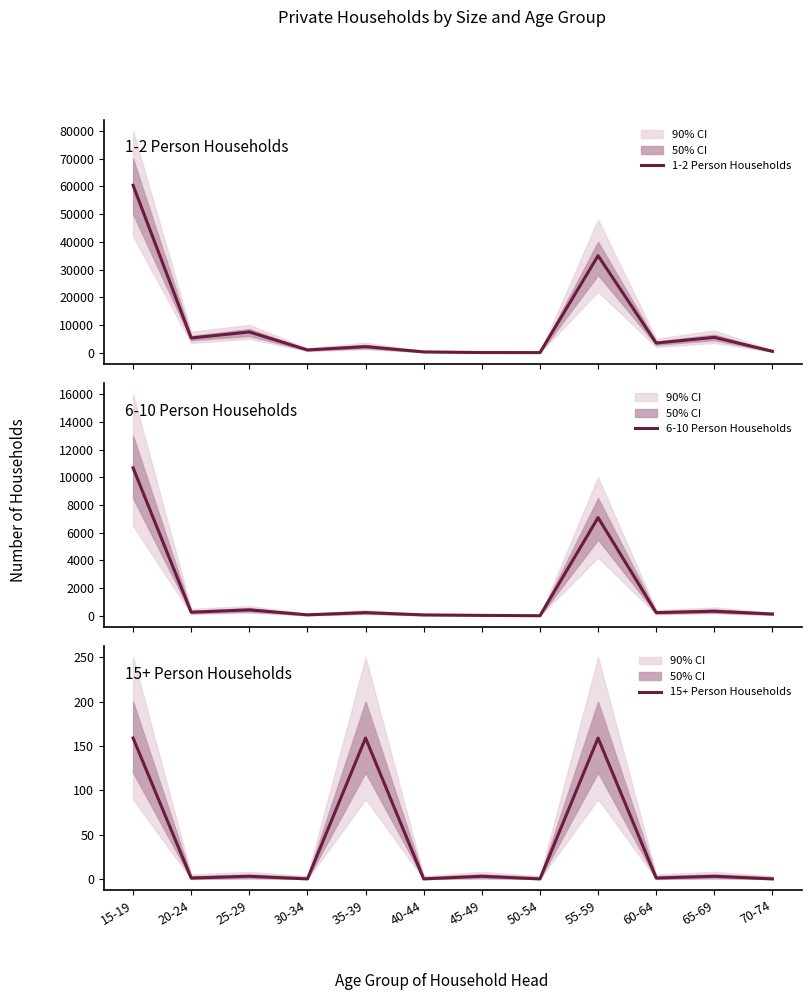

What are all the series names shown in the legend?

1-2 Person Households, 6-10 Person Households, 15+ Person Households